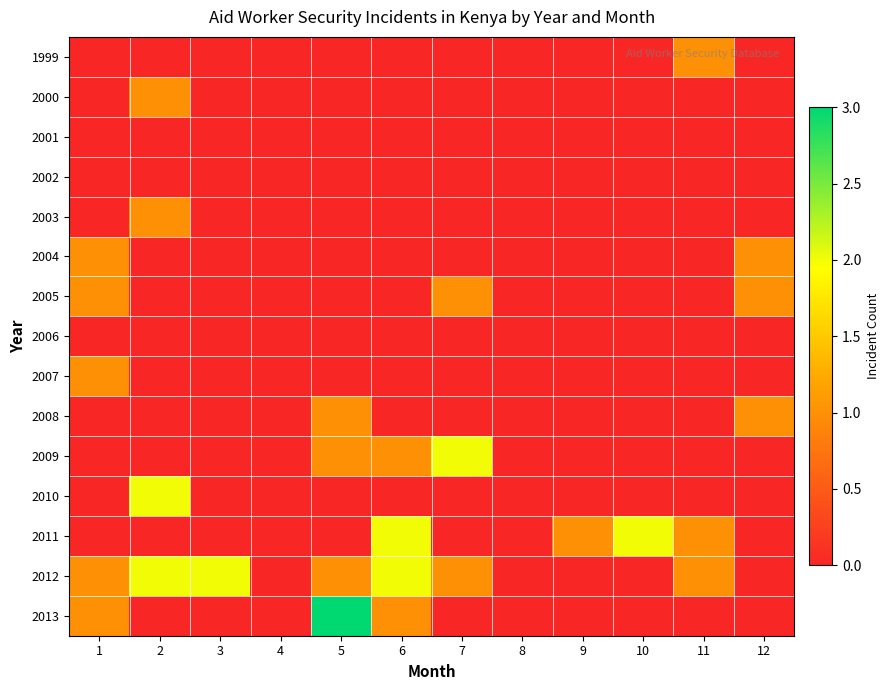

Rank the series at 9 from lowest to highest value.

1999, 2000, 2001, 2002, 2003, 2004, 2005, 2006, 2007, 2008, 2009, 2010, 2012, 2013, 2011